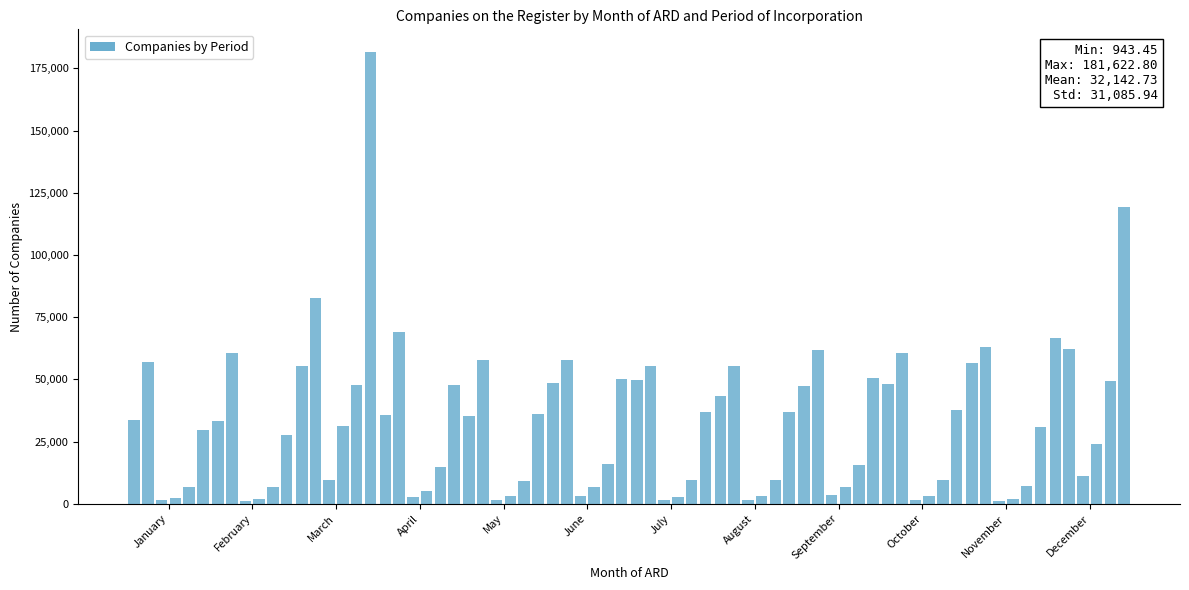

What is the smallest value displayed?

943.5